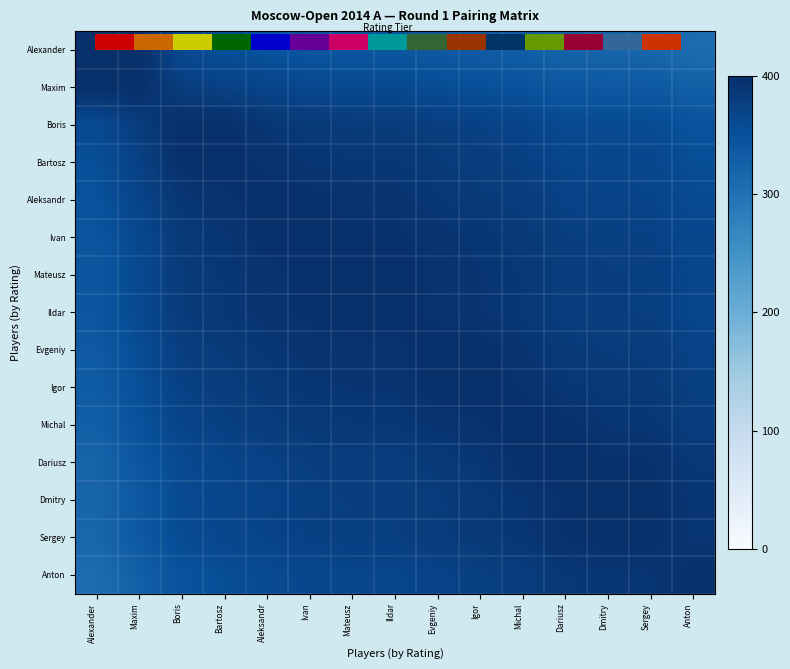

What is the average value of the Maxim series?

360